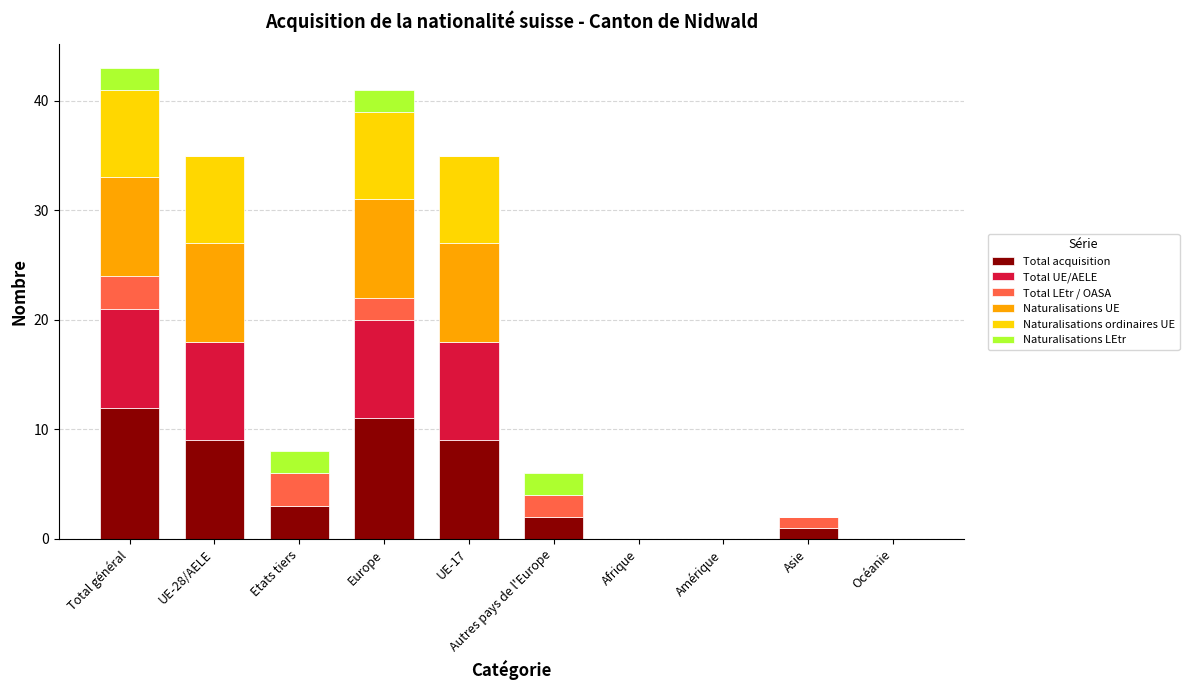

What is the highest value of the Total acquisition series?

12